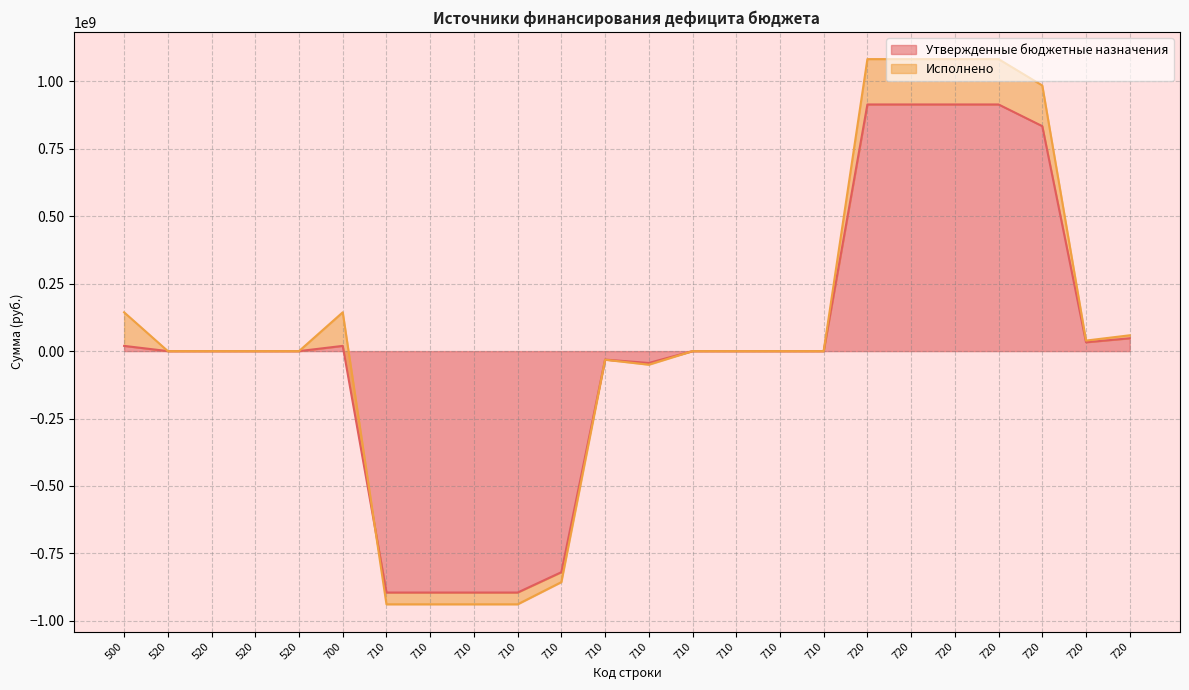

What is the ratio of the value at 720 to the value at 720?

0.1